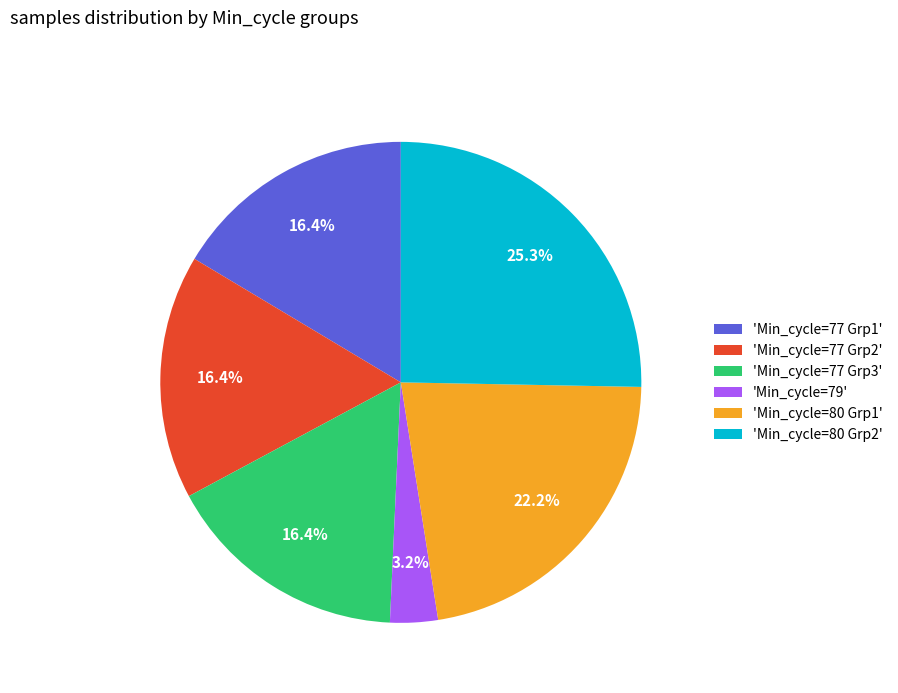

Count the number of slices in the pie.

6